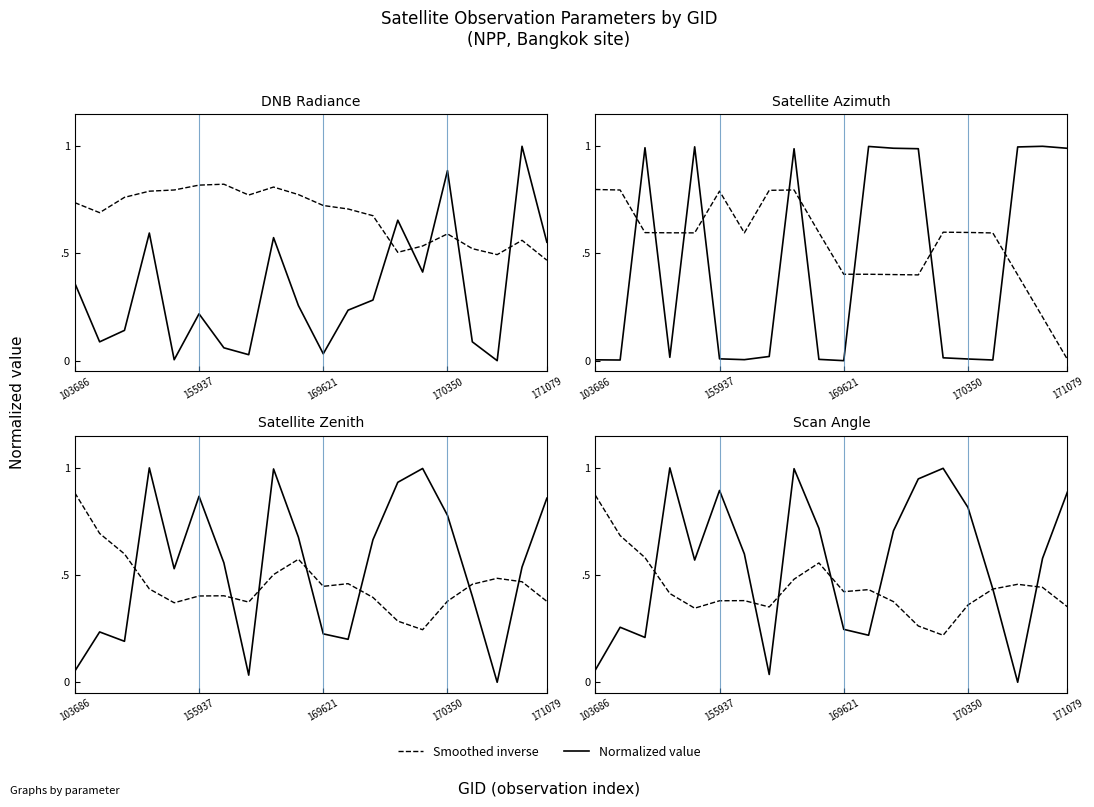

In Smoothed inverse, how many points are lower than both neighbors (excluding endpoints)?

4